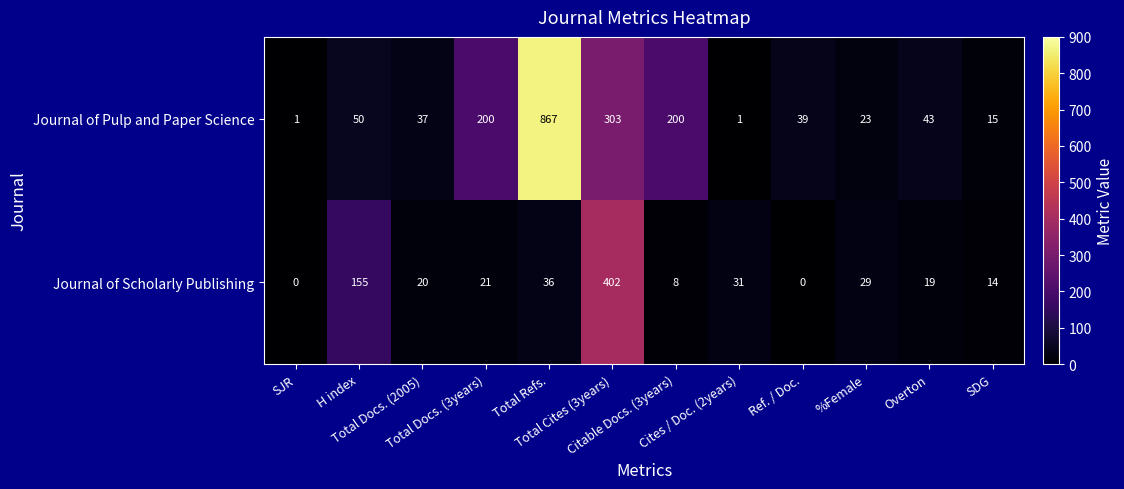

Rank the series by their average value, from highest to lowest.

Journal of Pulp and Paper Science, Journal of Scholarly Publishing